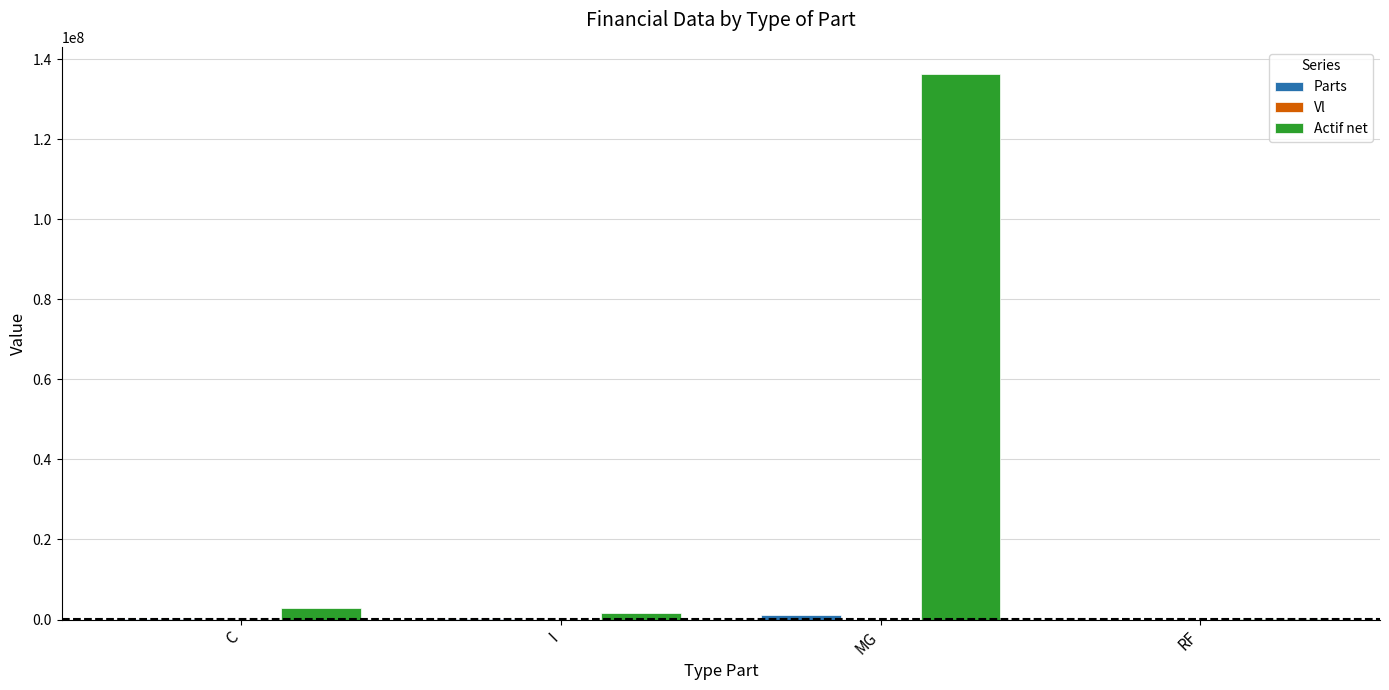

Which series has the largest total across all categories?

Actif net